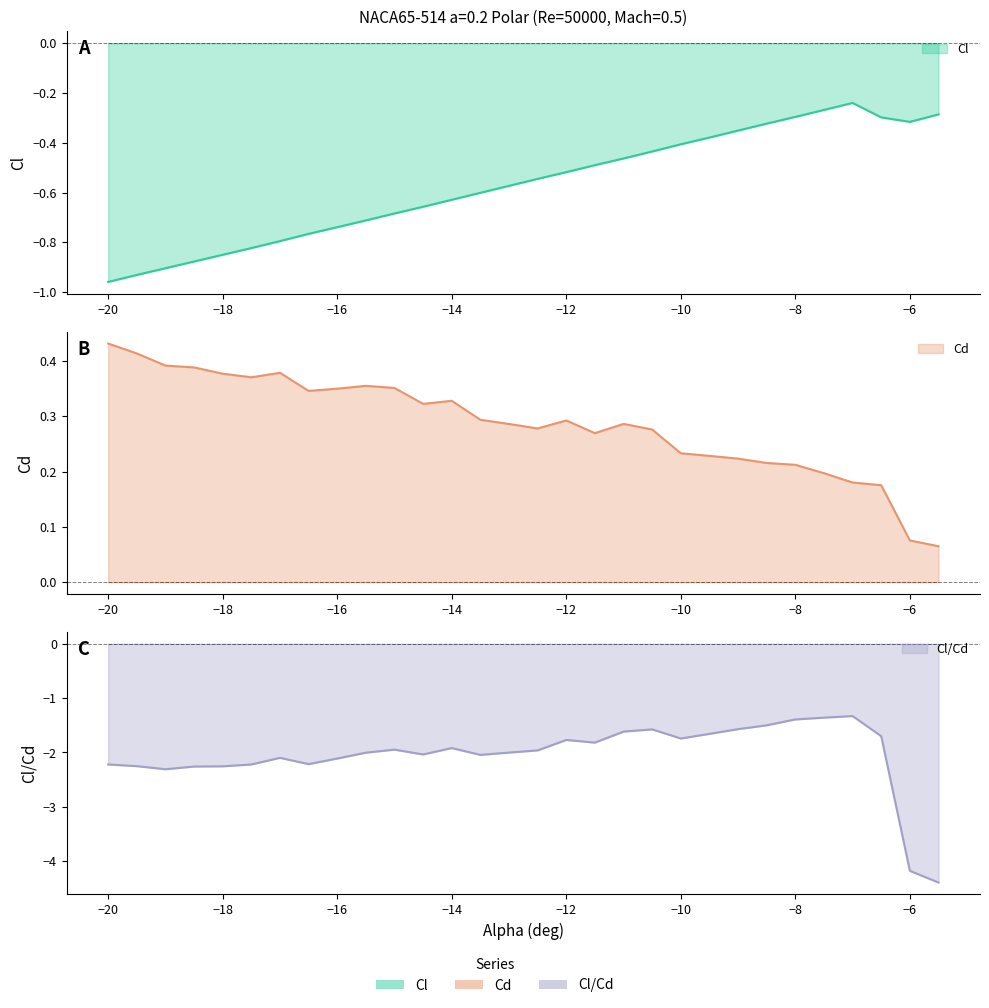

True or false: Cd and Cl/Cd intersect in this chart.

False